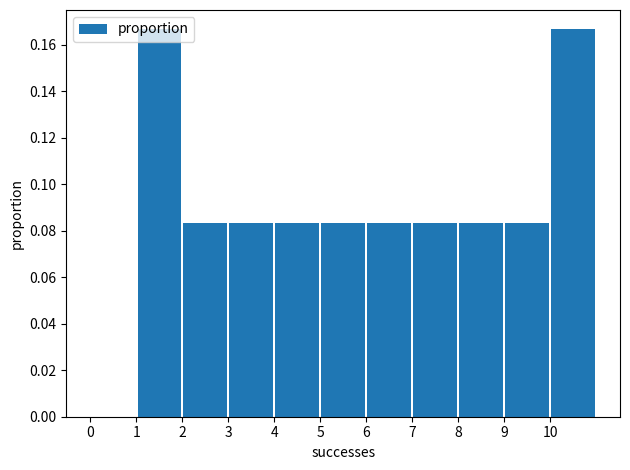

Reading left to right, transcribe this chart: for each bar, give the range it covers on the x-axis and its height. The values are not printed on the chart, so give them approximately, as read against the axis.

0 to 1: 0
1 to 2: 0.166
2 to 3: 0.084
3 to 4: 0.084
4 to 5: 0.084
5 to 6: 0.084
6 to 7: 0.084
7 to 8: 0.084
8 to 9: 0.084
9 to 10: 0.084
10 to 11: 0.166